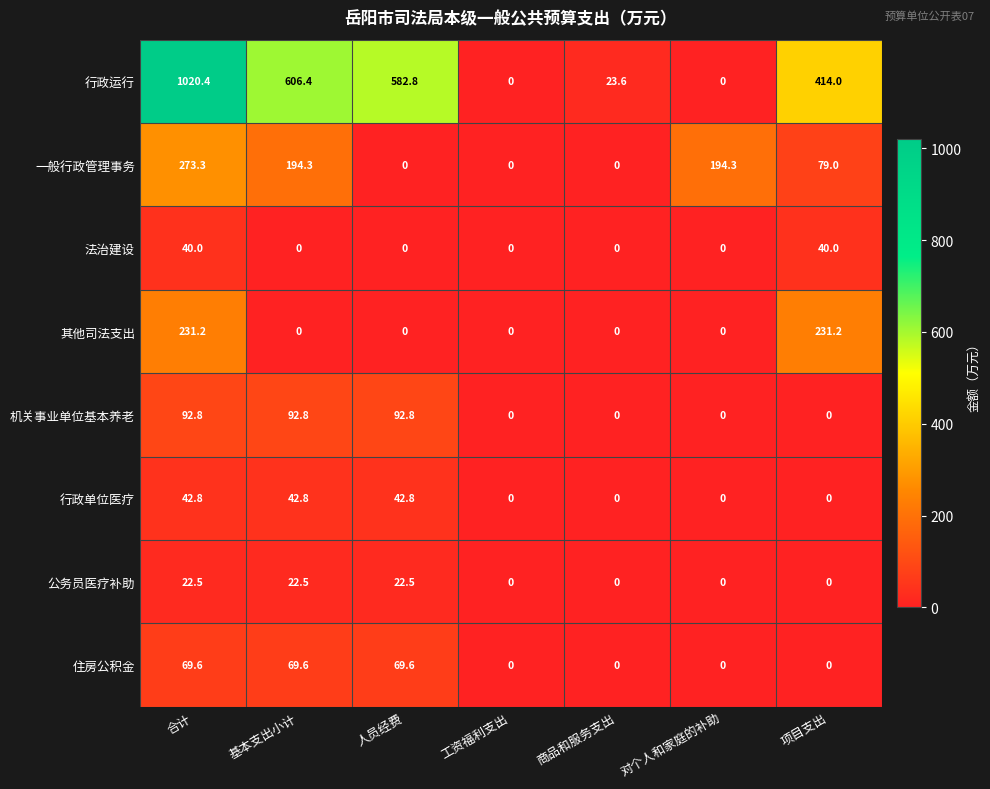

Which label corresponds to the largest value in the chart?

合计